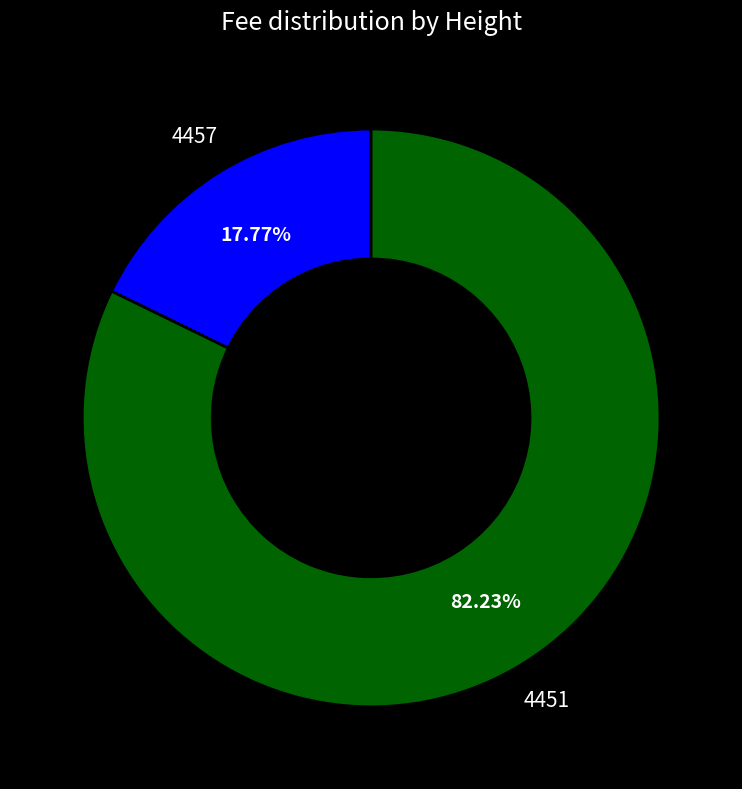

To the nearest percent, what is the difference between the 4457 and 4451 slice percentages?

64%